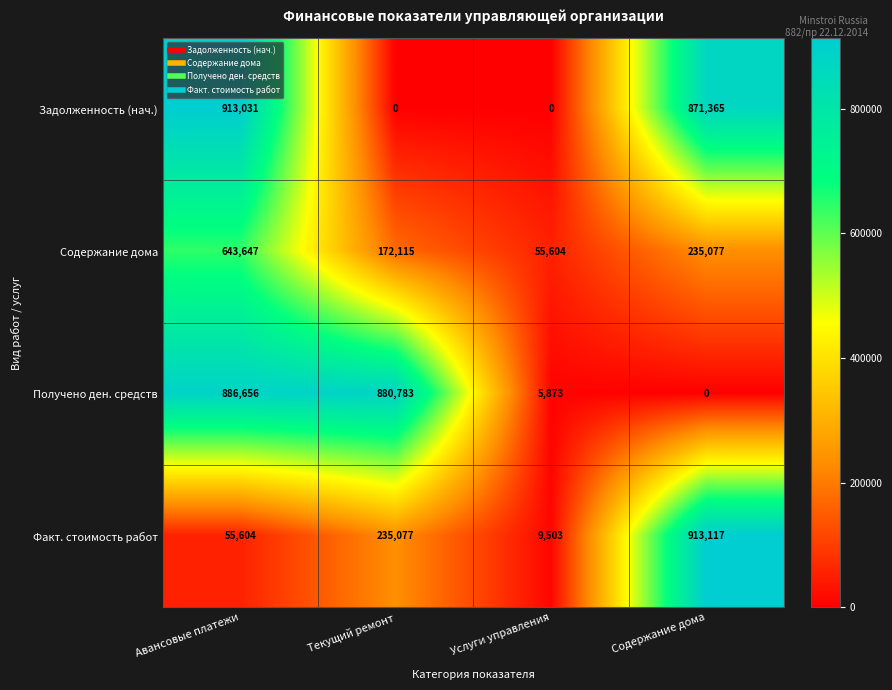

At how many categories does at least one series exceed 515927?

3